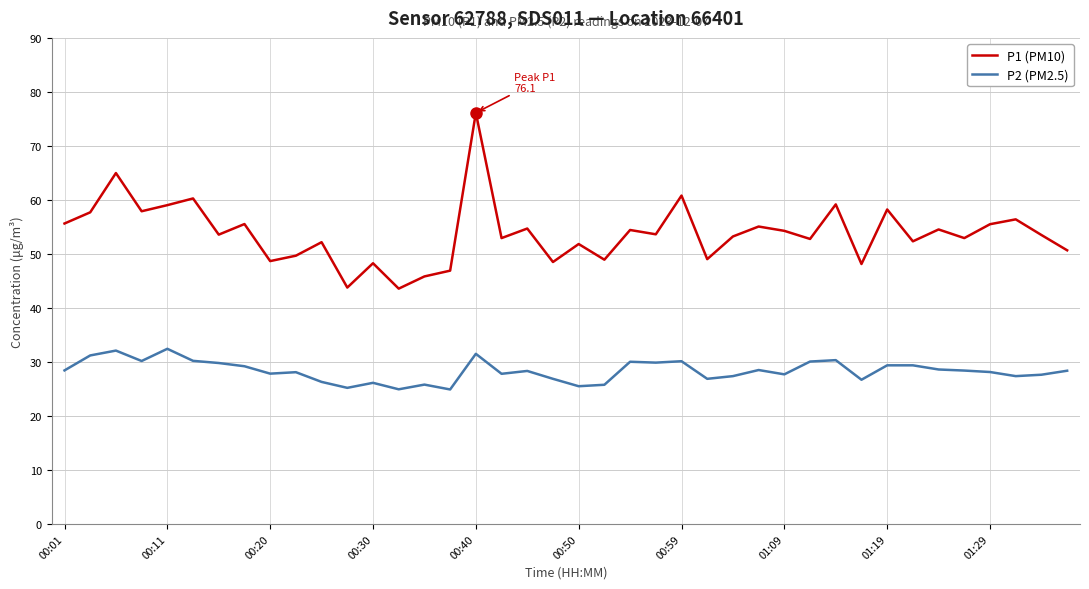

What is the lowest value of the P2 (PM2.5) series?

24.9